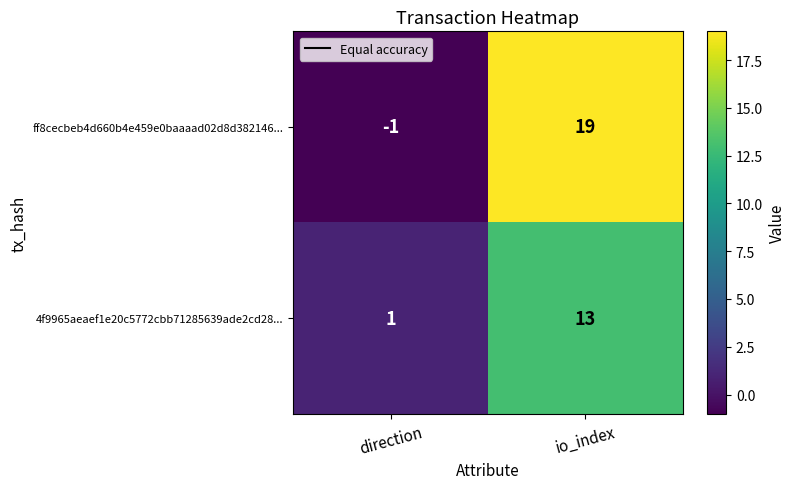

What is the highest value of the 4f9965aeaef1e20c5772cbb71285639ade2cd28... series?

13